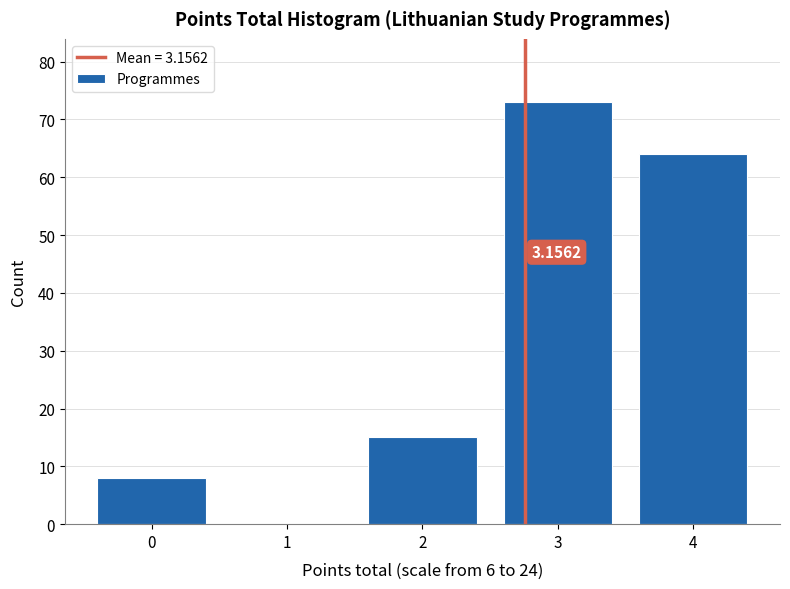

What is the change in value from 0 to 1?

-8